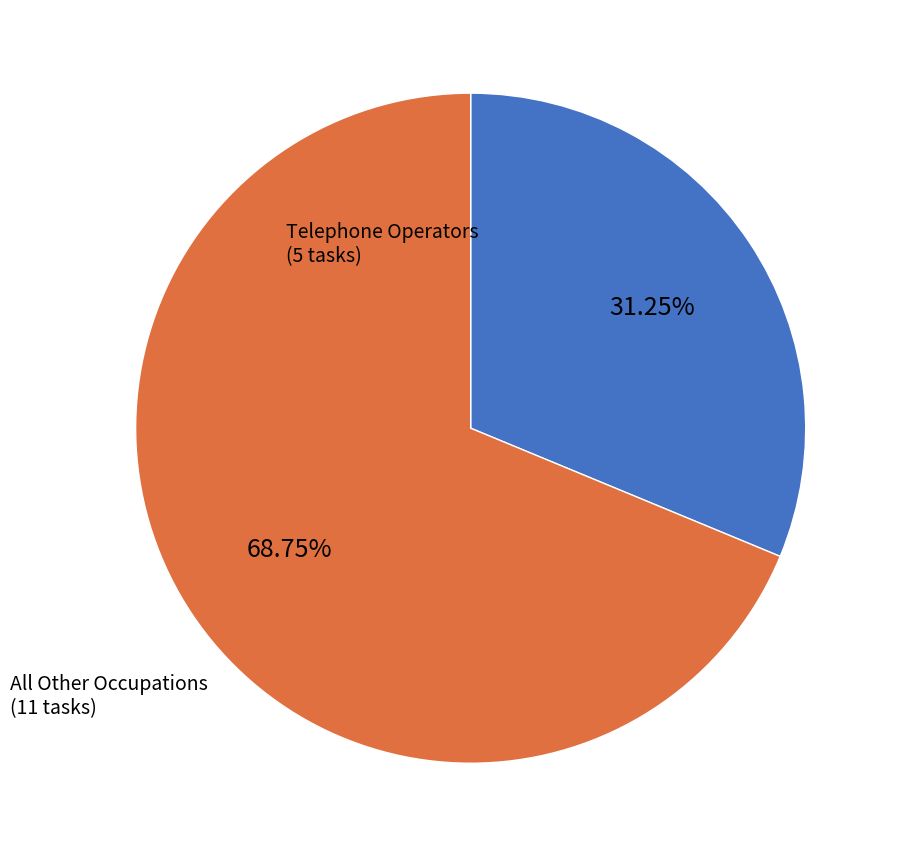

Does any single category account for the majority?

Yes